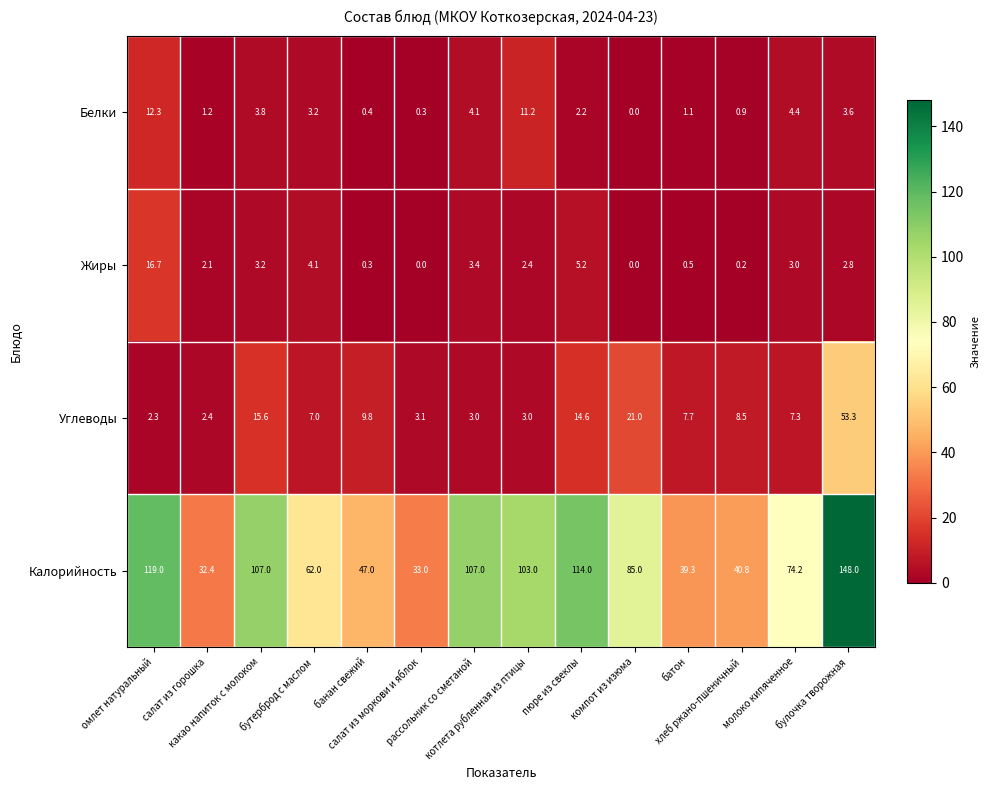

Rank the series by their maximum value, from lowest to highest.

Белки, Жиры, Углеводы, Калорийность